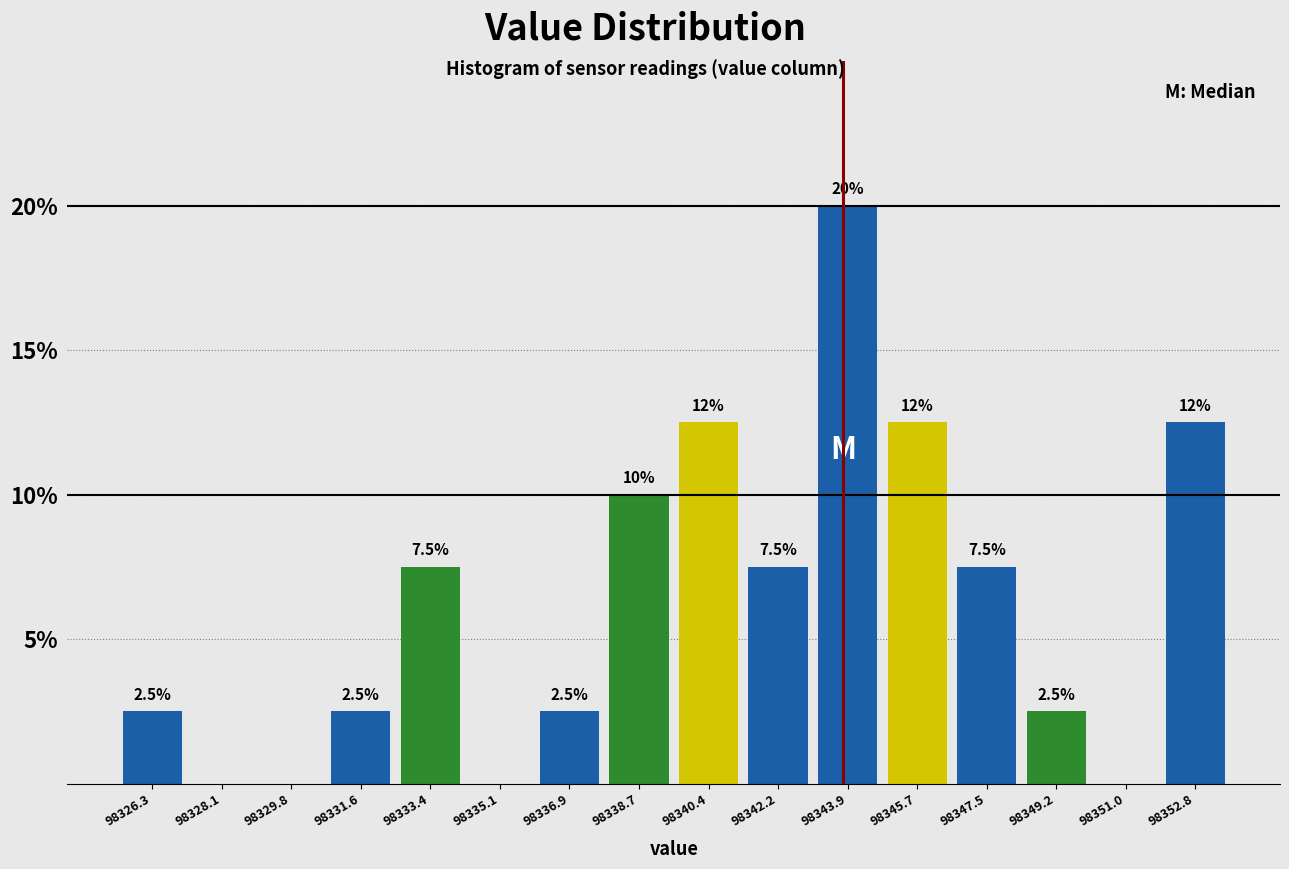

Which range on the x-axis has the tallest bar?

98343.0 to 98344.8